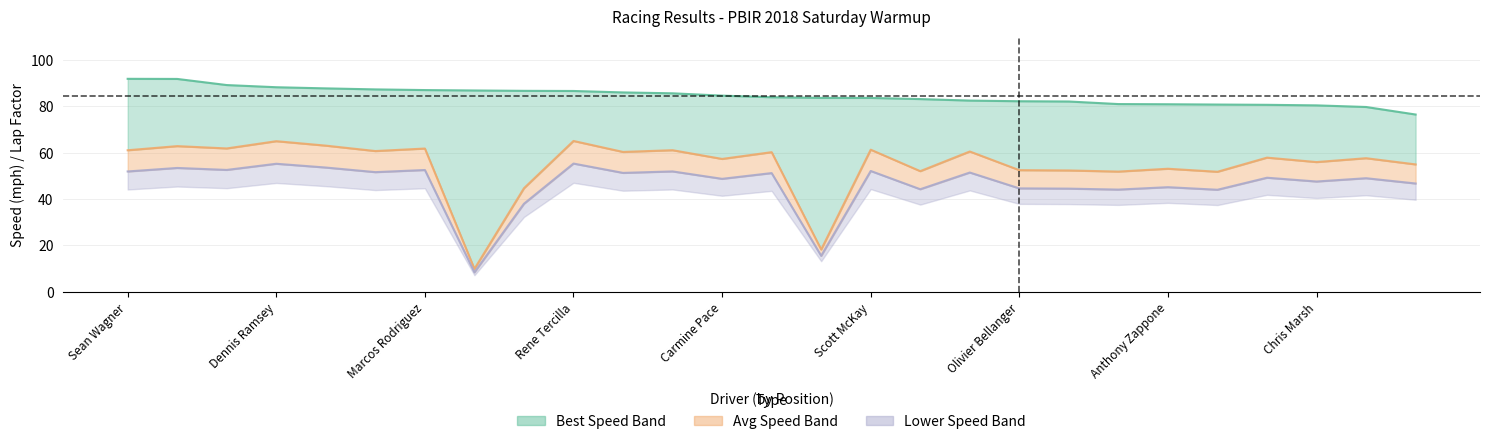

Rank the series by their maximum value, from highest to lowest.

Best Speed, Average Speed, Lower Avg Speed